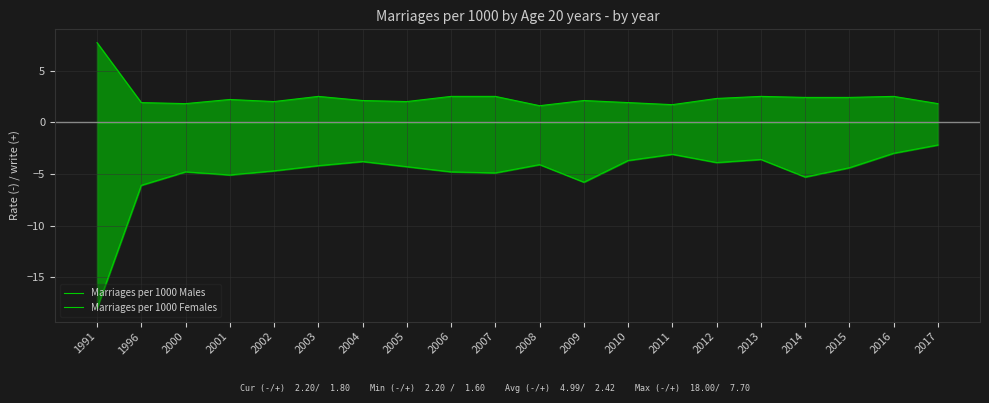

The Marriages per 1000 Males series shows 2.0 at 2005. True or false?

True